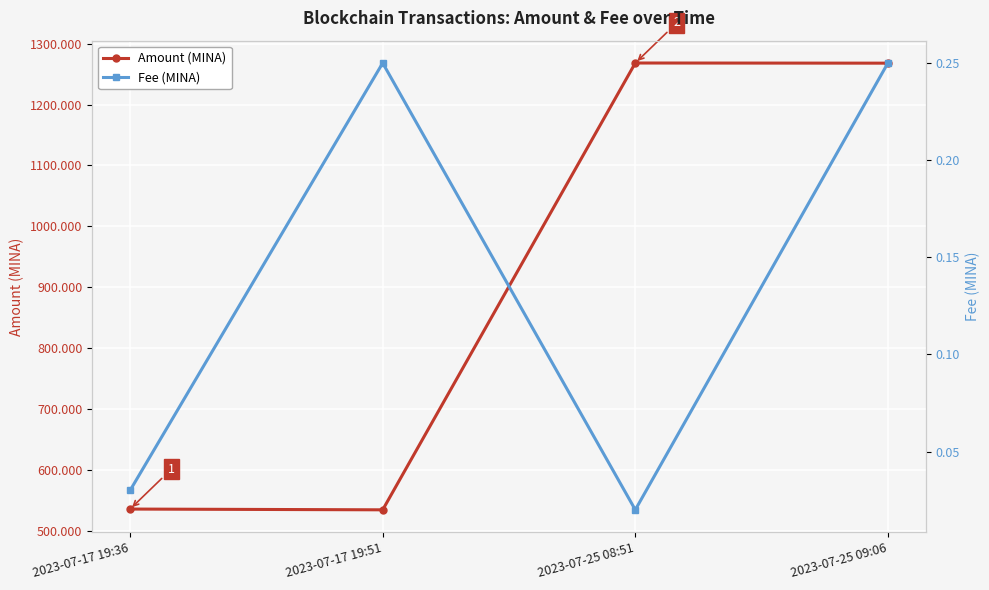

At which label does Amount (MINA) reach its minimum?

2023-07-17 19:51